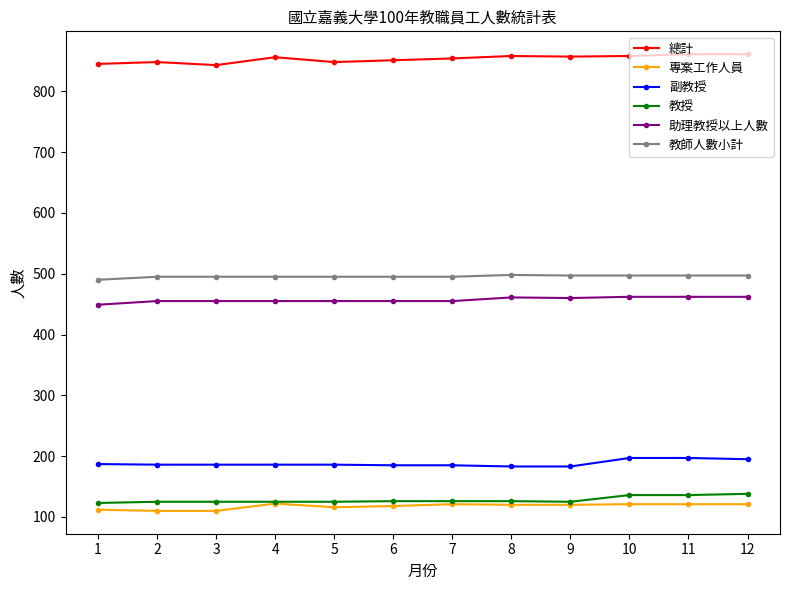

How many lines are shown in the chart?

6